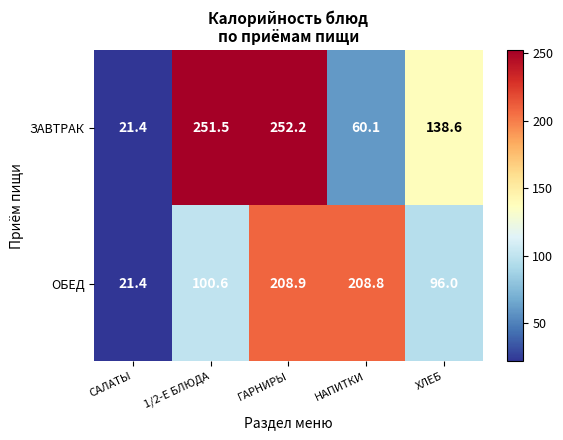

What is the spread (max minus min) of values at ХЛЕБ?

42.6